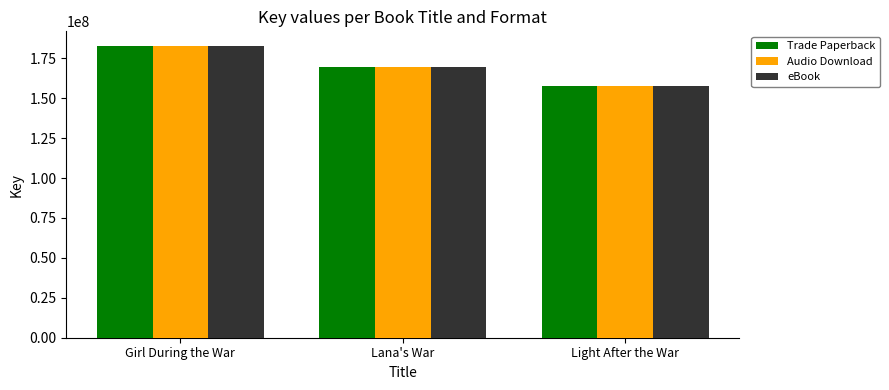

The Trade Paperback series shows 169651454 at Lana's War. True or false?

True